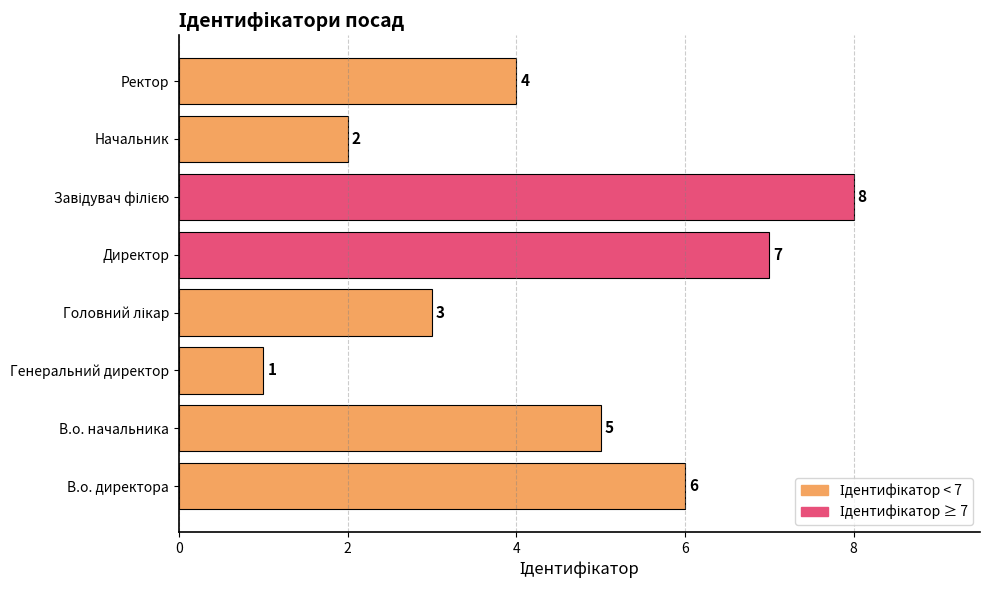

The chart shows a value of 3 at Начальник. True or false?

False